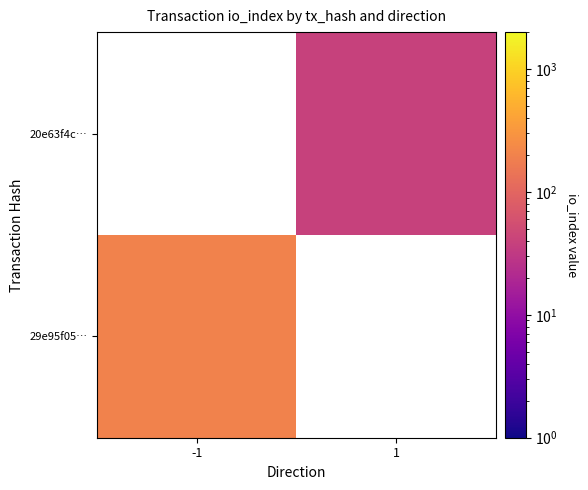

What is the smallest value displayed?

39.0